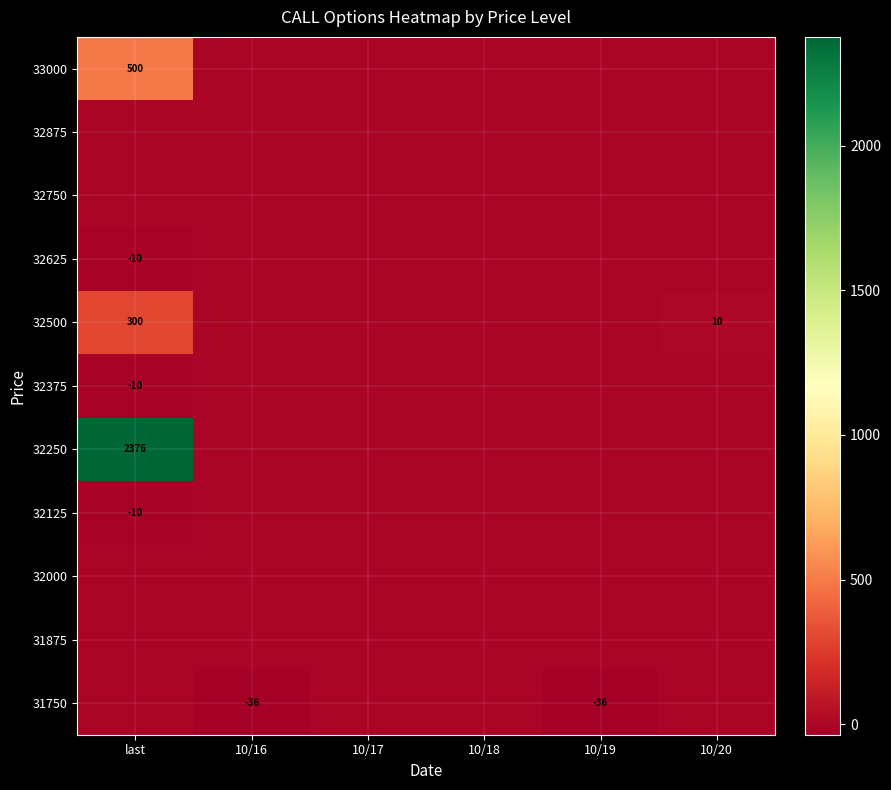

What is the total value across all series at last?

3146